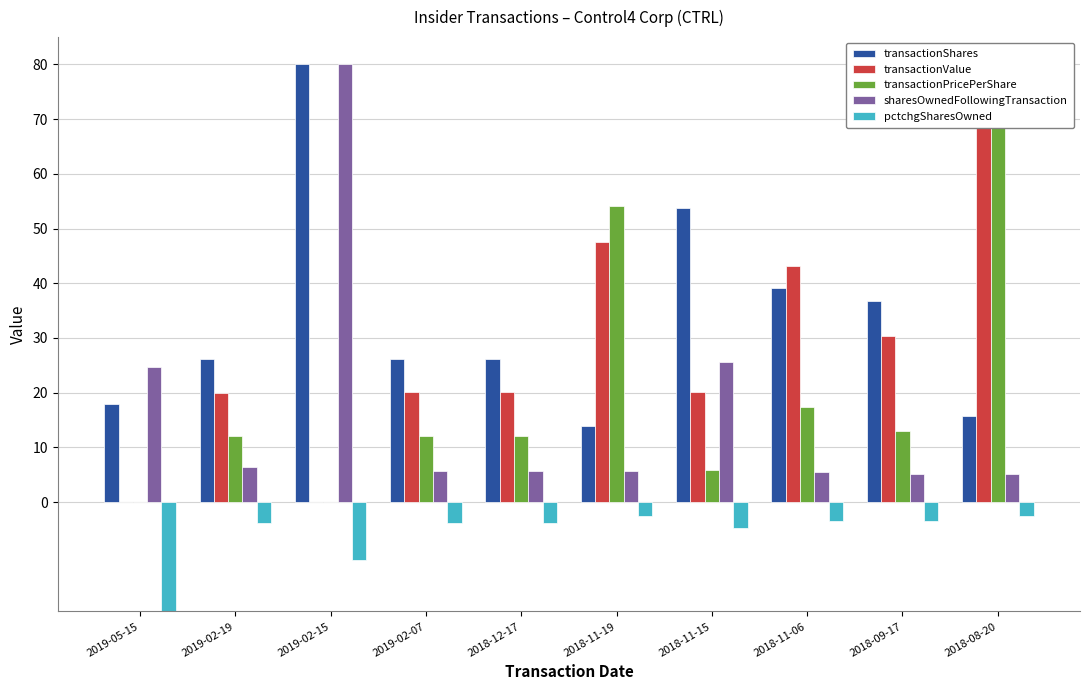

Are the bars grouped side by side (vs. stacked)?

Yes